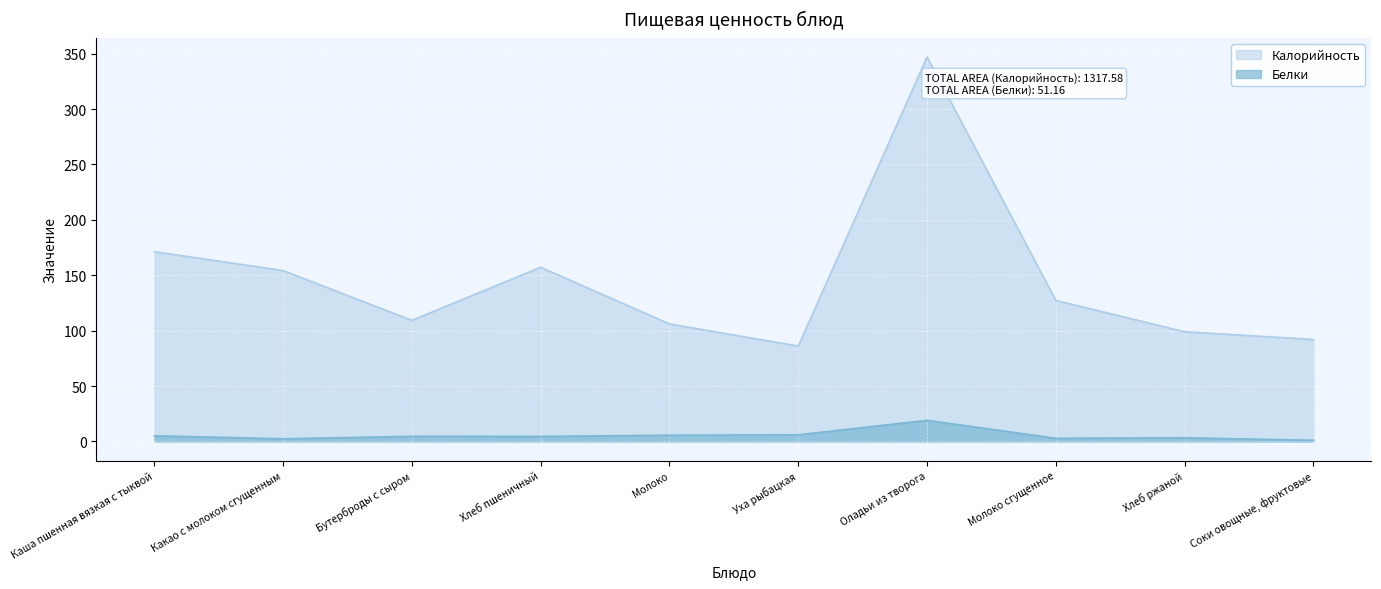

True or false: Калорийность and Белки cross at least once.

False